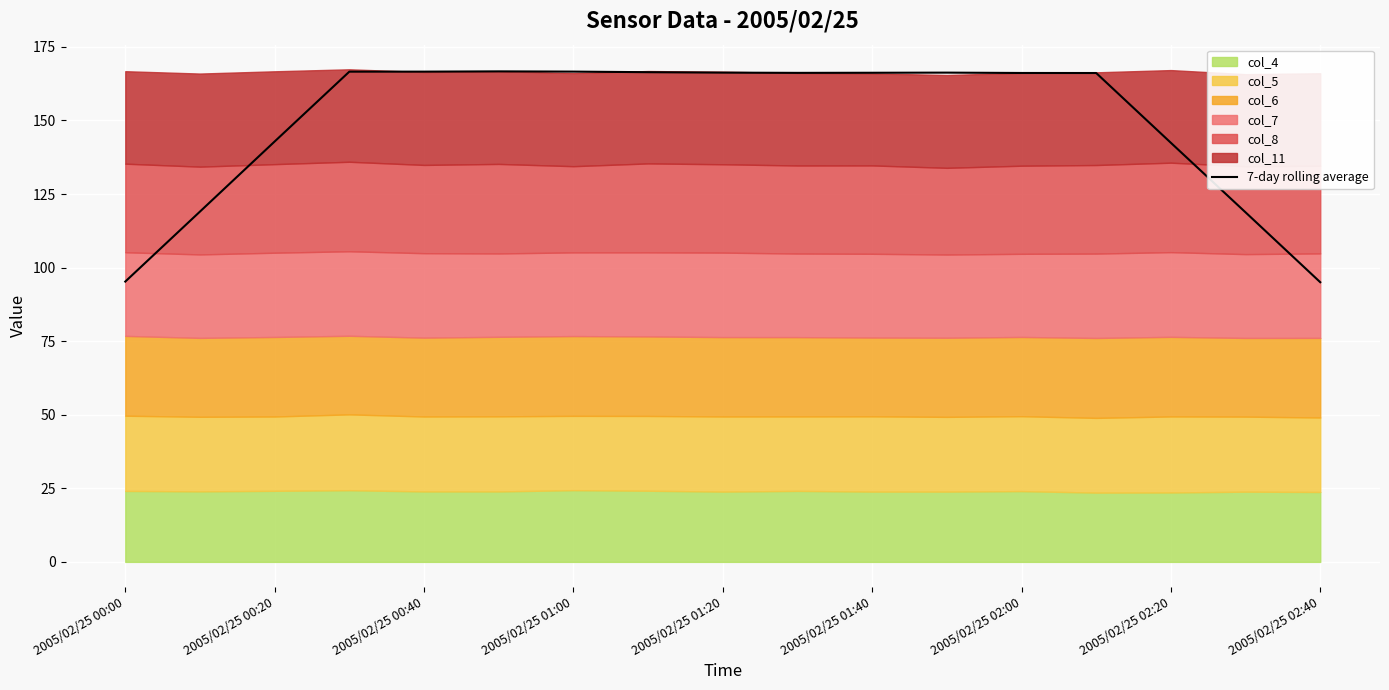

How many values are below 166?

6